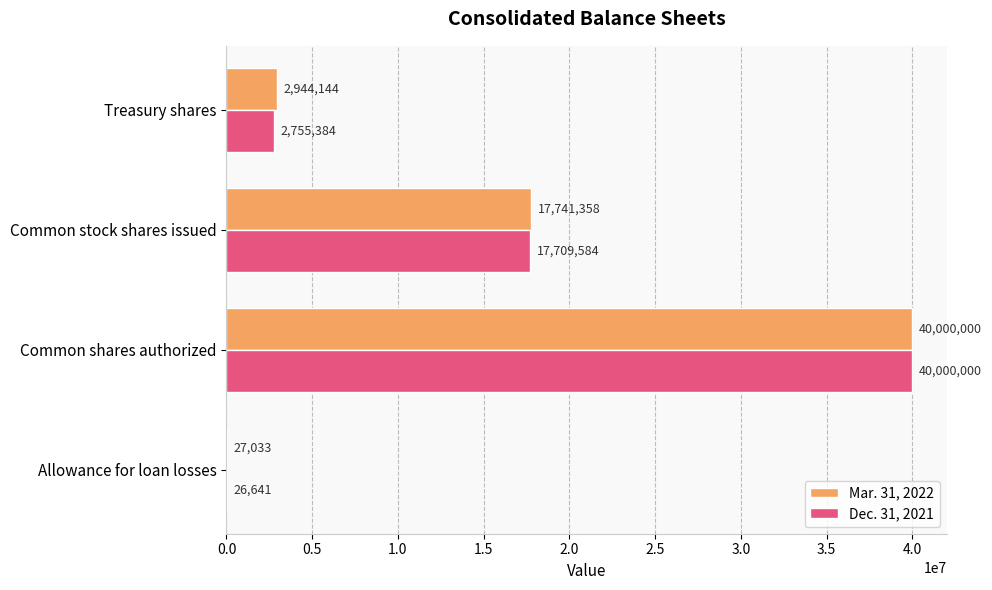

Is the value of Mar. 31, 2022 at Allowance for loan losses greater than the value of Dec. 31, 2021 at Allowance for loan losses?

Yes